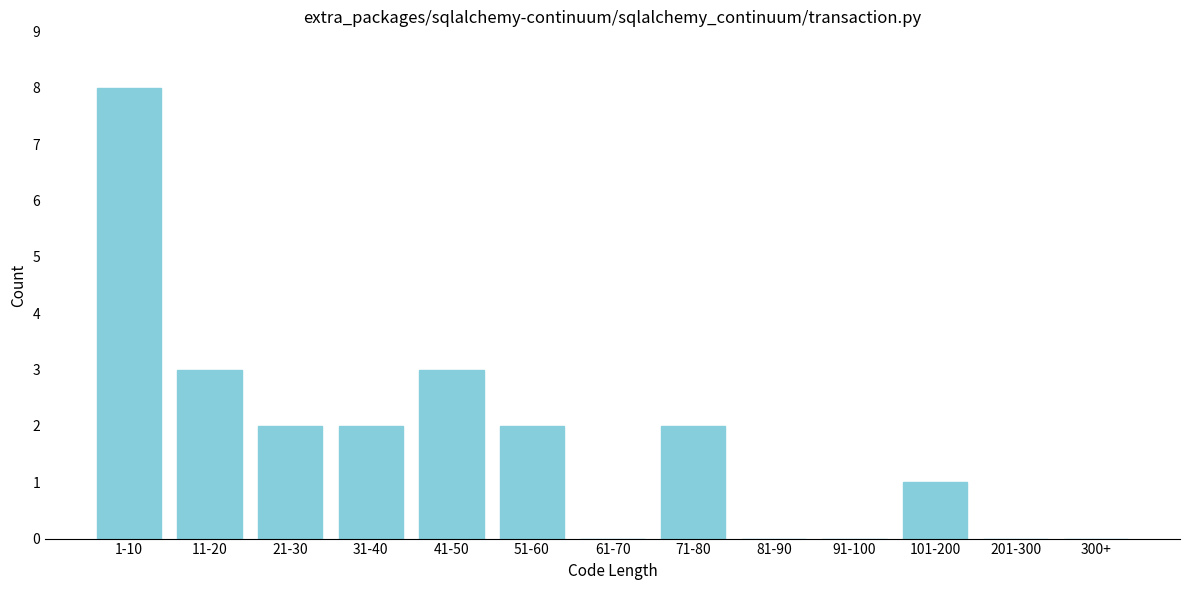

Reading left to right, what are all the values shown in this chart?

1-10=8	11-20=3	21-30=2	31-40=2	41-50=3	51-60=2	61-70=0	71-80=2	81-90=0	91-100=0	101-200=1	201-300=0	300+=0